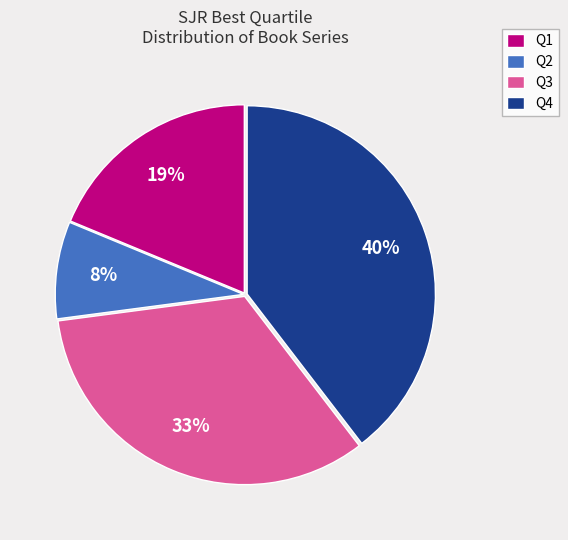

To the nearest percent, what is the average slice percentage?

25%